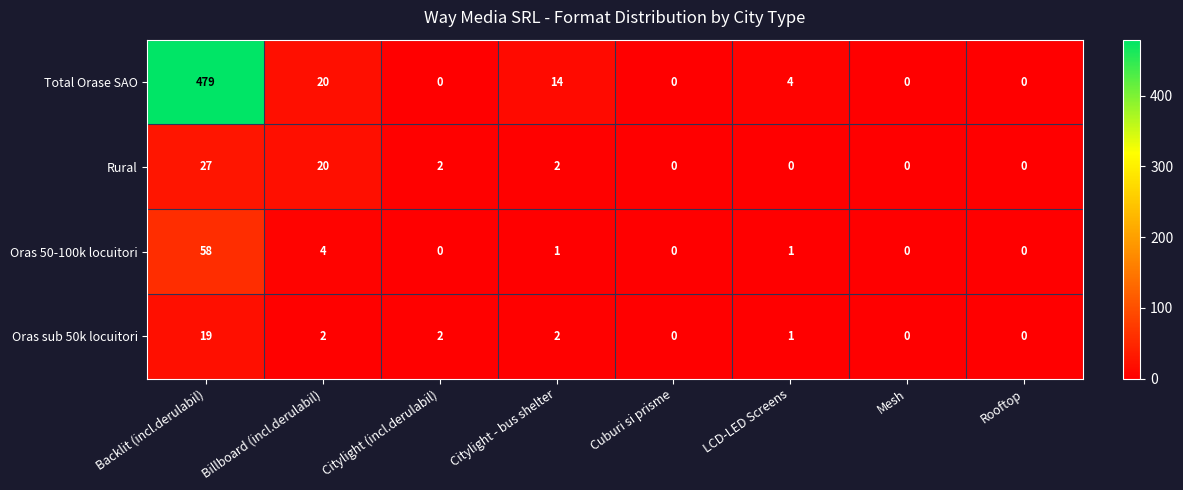

At which label does Total Orase SAO reach its peak?

Backlit (incl.derulabil)